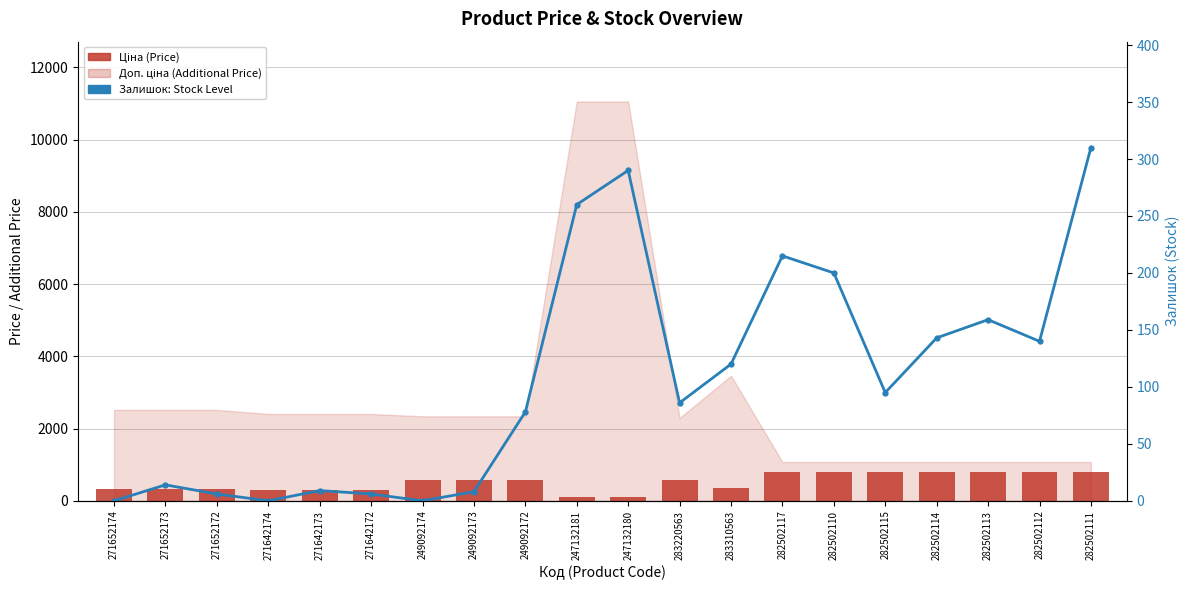

How many groups of bars are there?

20